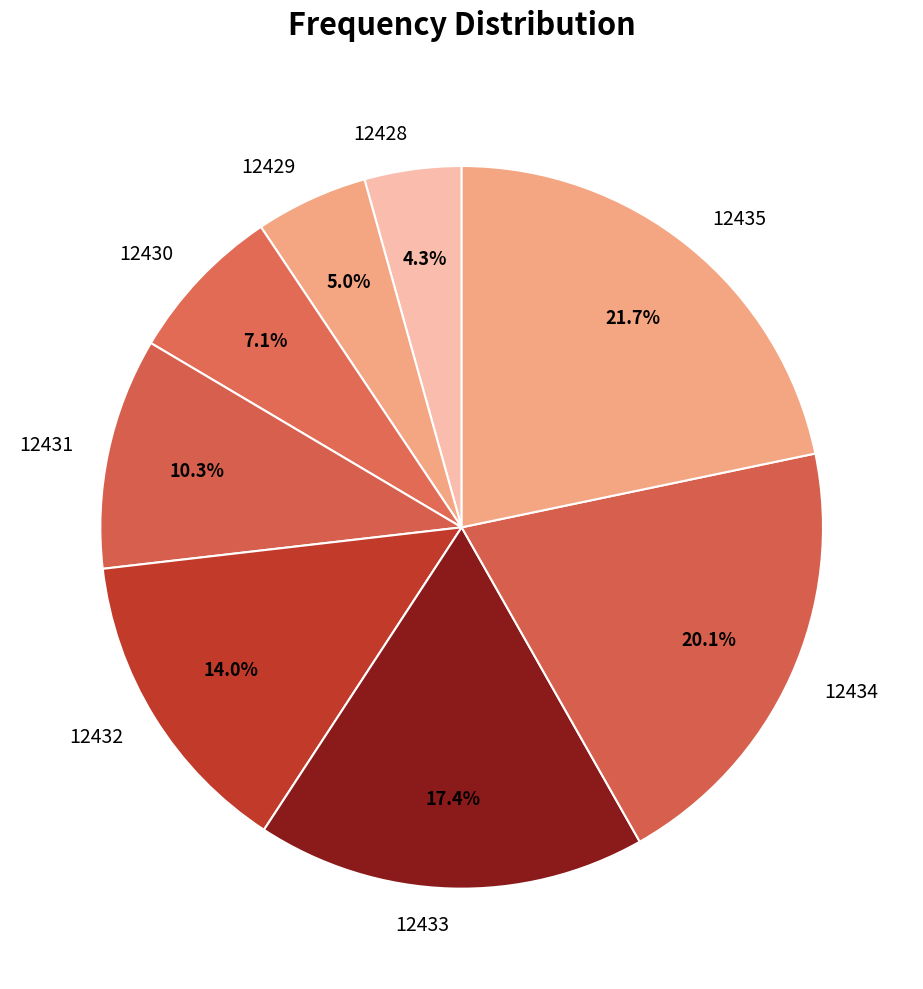

Is there a majority slice in this chart?

No